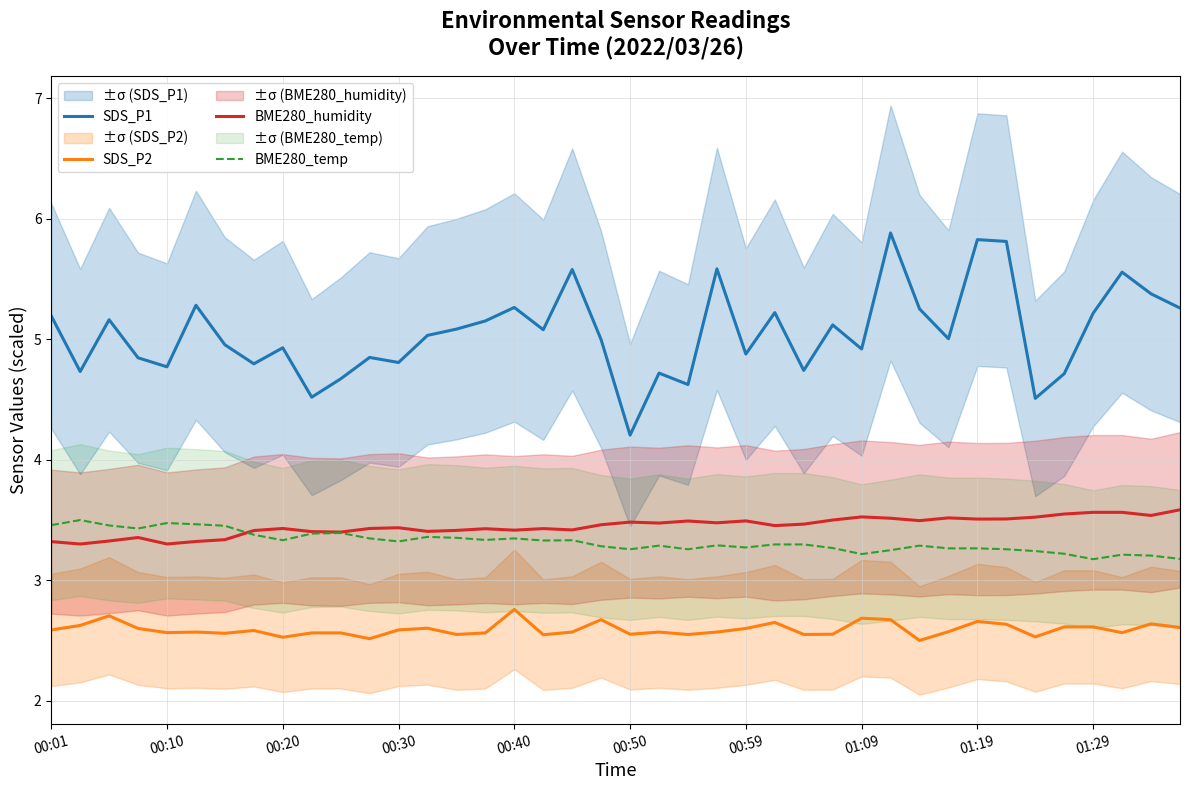

What is the difference between the SDS_P1 values at 33 and 39?

0.6